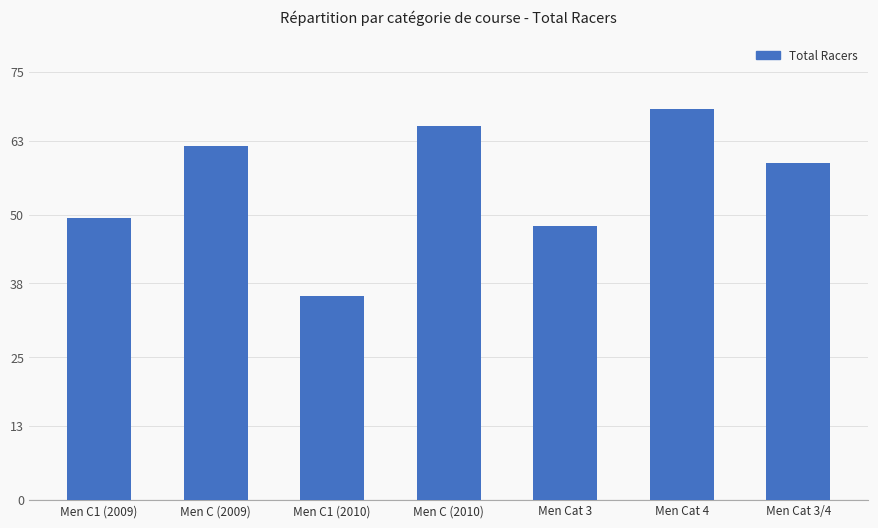

Reading right to left, extract all data points from this chart.

59.0	68.5	48.0	65.5	35.8	62.0	49.5